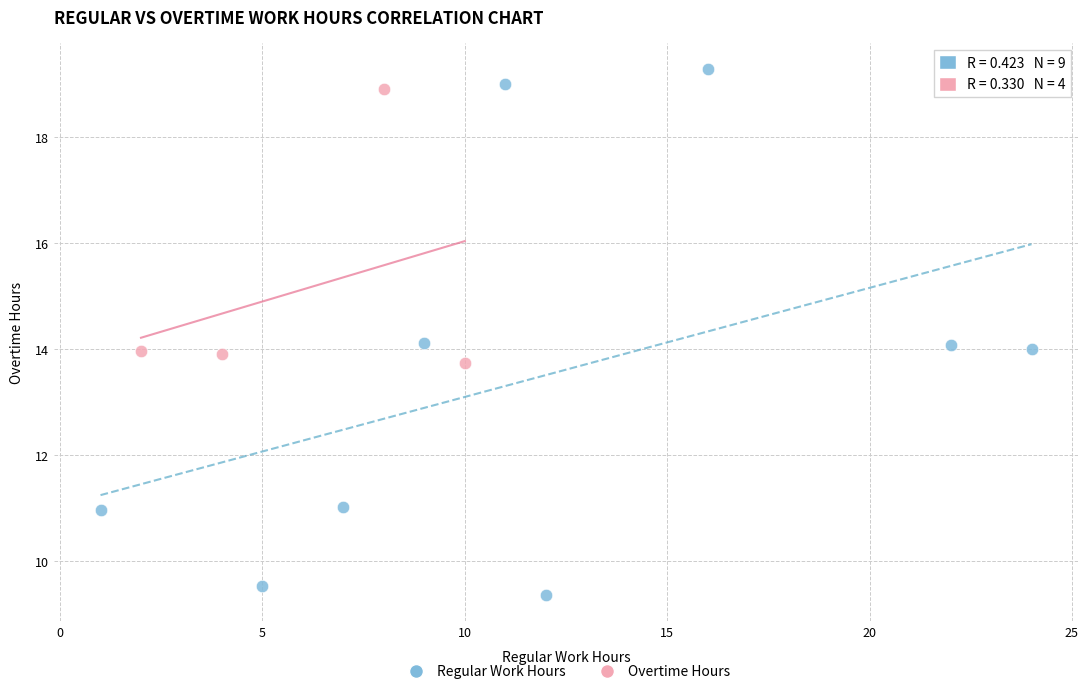

Which series contains the lowest Y value?

Regular Work Hours